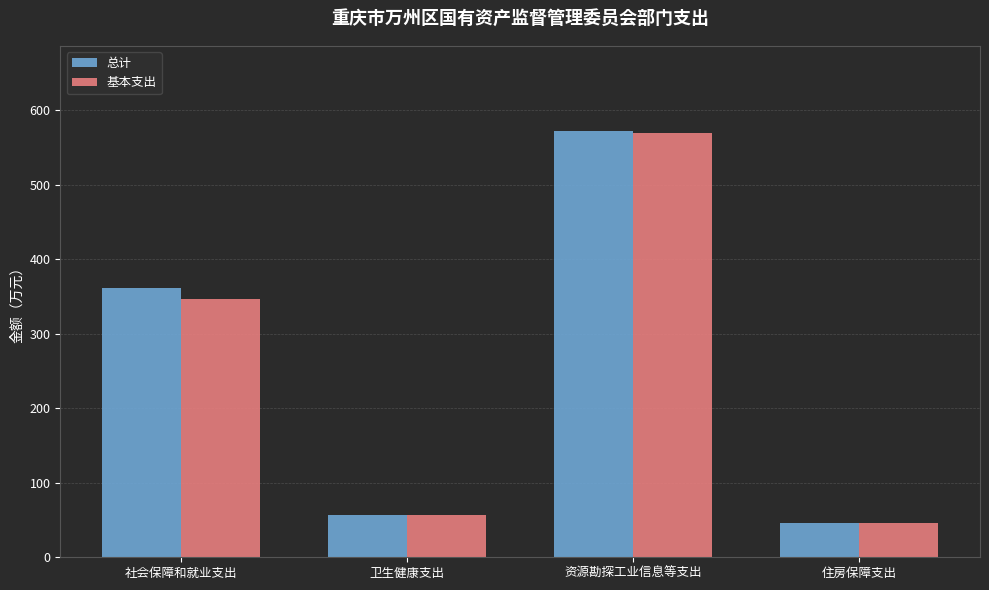

What is the total value across all series at 社会保障和就业支出?

708.6